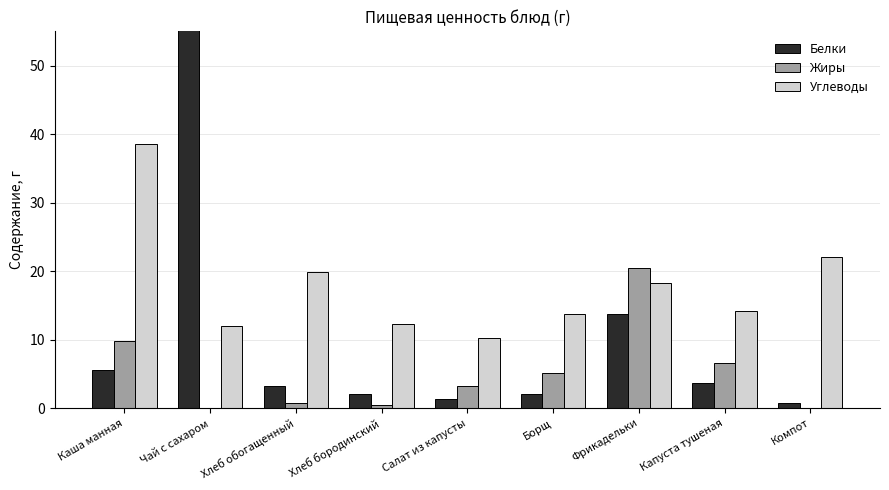

Is it true that Белки equals 2.1 at Хлеб бородинский?

True